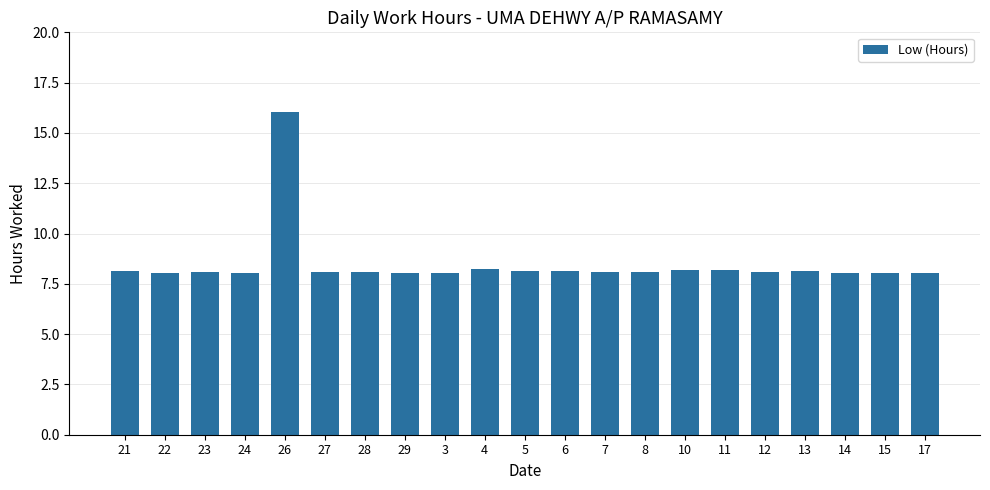

The value at 13 is 8.1. True or false?

True